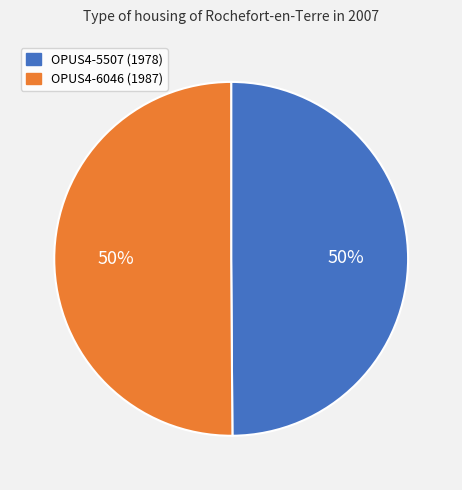

Count the number of slices in the pie.

2